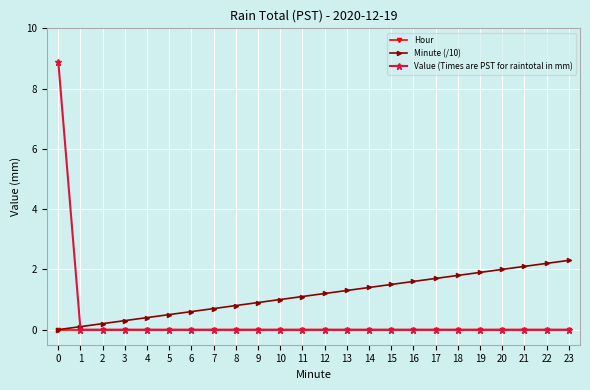

Reading left to right, list all the values displayed in this chart.

Hour: 0=0.0	1=0.0	2=0.0	3=0.0	4=0.0	5=0.0	6=0.0	7=0.0	8=0.0	9=0.0	10=0.0	11=0.0	12=0.0	13=0.0	14=0.0	15=0.0	16=0.0	17=0.0	18=0.0	19=0.0	20=0.0	21=0.0	22=0.0	23=0.0
Minute (/10): 0=0.0	1=0.1	2=0.2	3=0.3	4=0.4	5=0.5	6=0.6	7=0.7	8=0.8	9=0.9	10=1.0	11=1.1	12=1.2	13=1.3	14=1.4	15=1.5	16=1.6	17=1.7	18=1.8	19=1.9	20=2.0	21=2.1	22=2.2	23=2.3
Value (Times are PST for raintotal in mm): 0=8.9	1=0.0	2=0.0	3=0.0	4=0.0	5=0.0	6=0.0	7=0.0	8=0.0	9=0.0	10=0.0	11=0.0	12=0.0	13=0.0	14=0.0	15=0.0	16=0.0	17=0.0	18=0.0	19=0.0	20=0.0	21=0.0	22=0.0	23=0.0